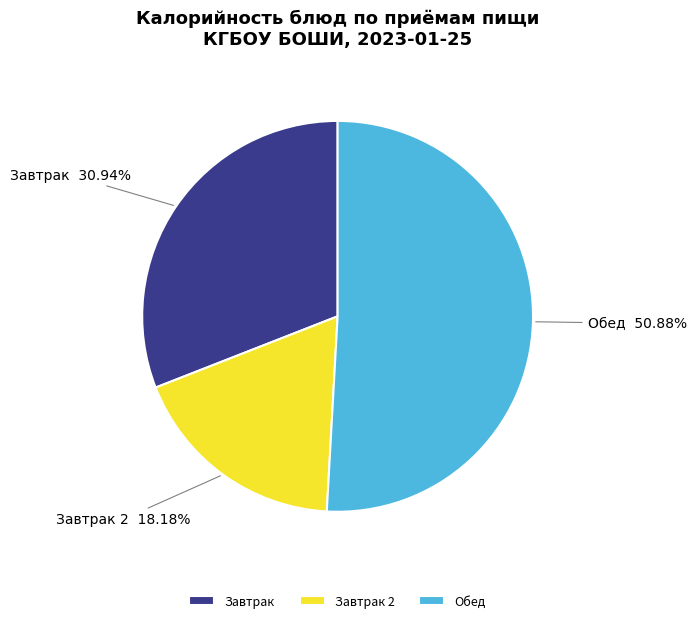

Do Завтрак and Завтрак 2 together represent more than half of the pie?

No